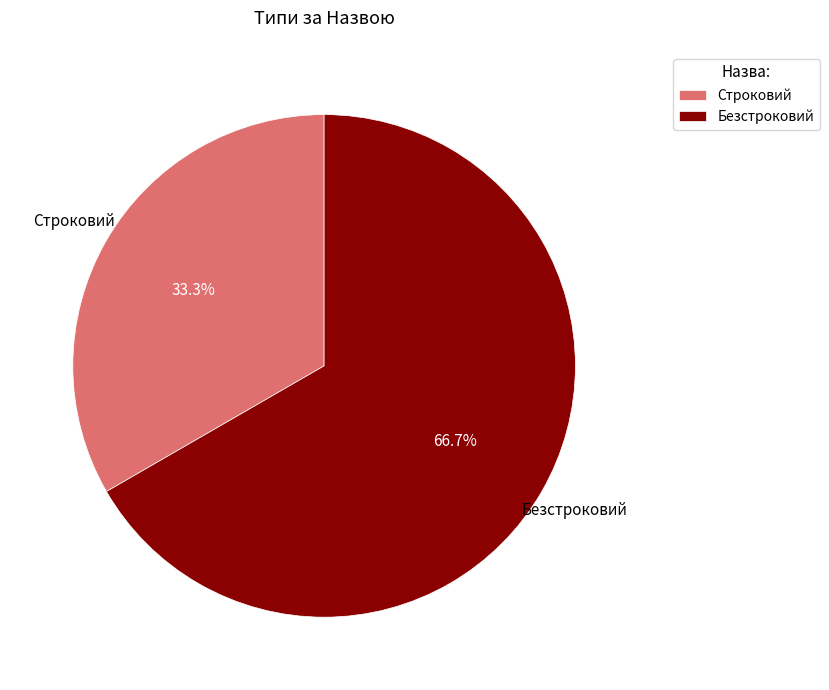

How many slices are in this pie chart?

2